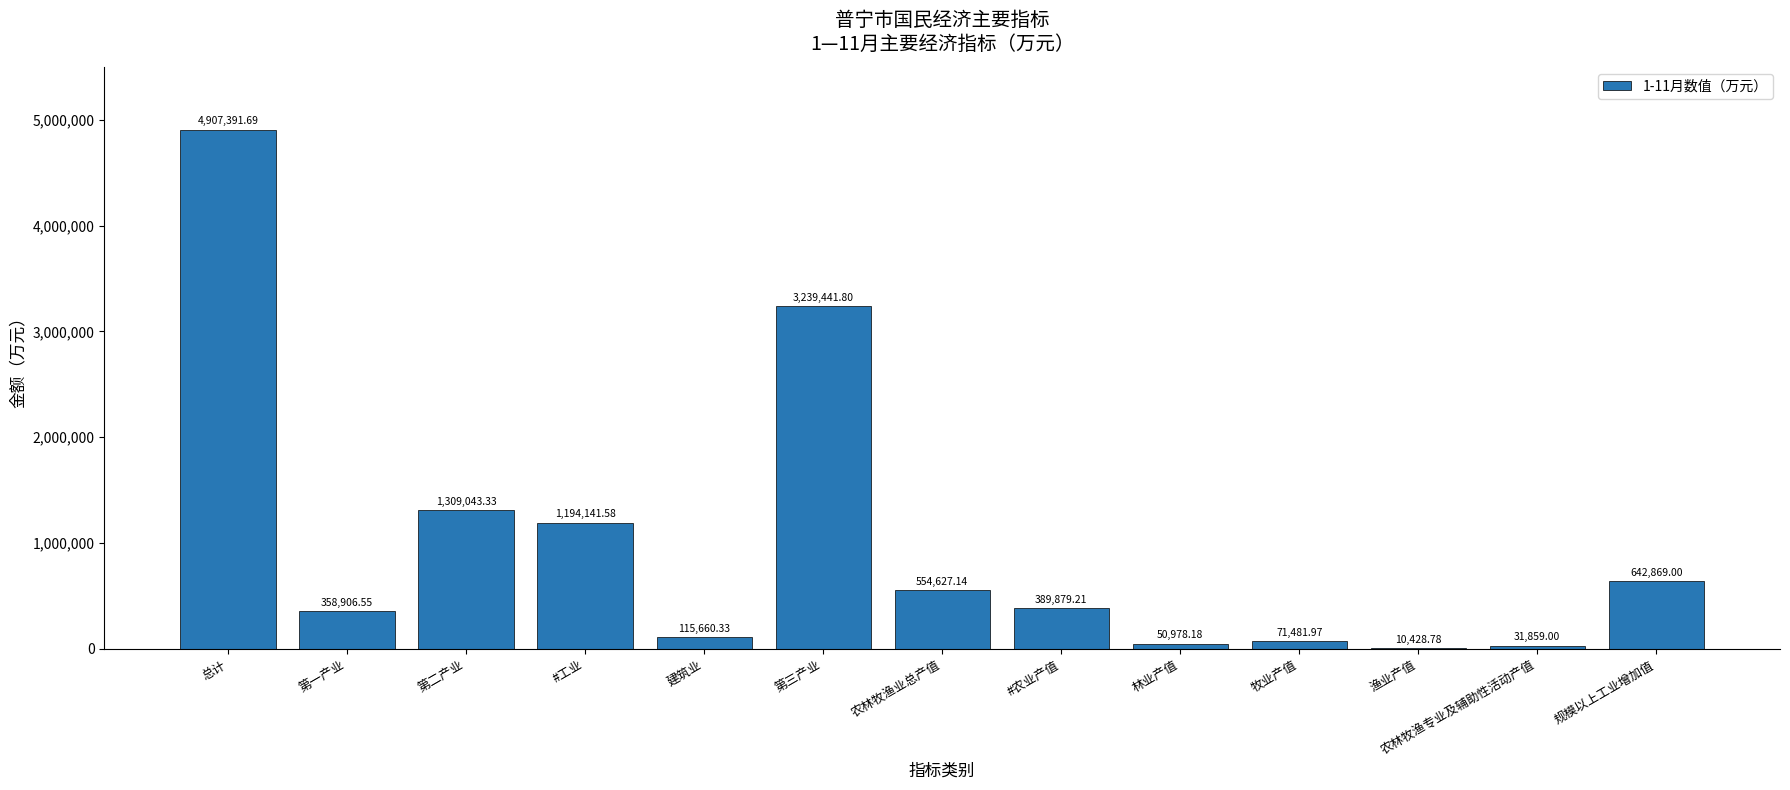

Is it true that the value at 第三产业 is 4562718.7?

False